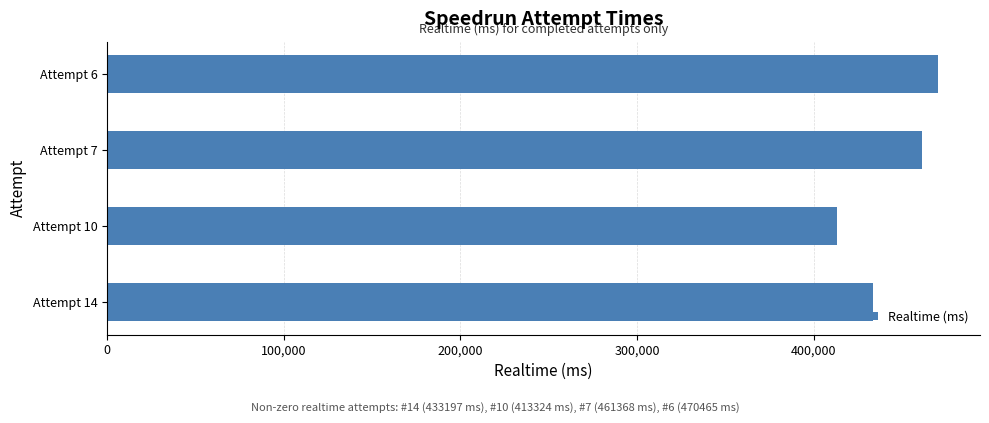

The value at Attempt 14 is 433197. True or false?

True